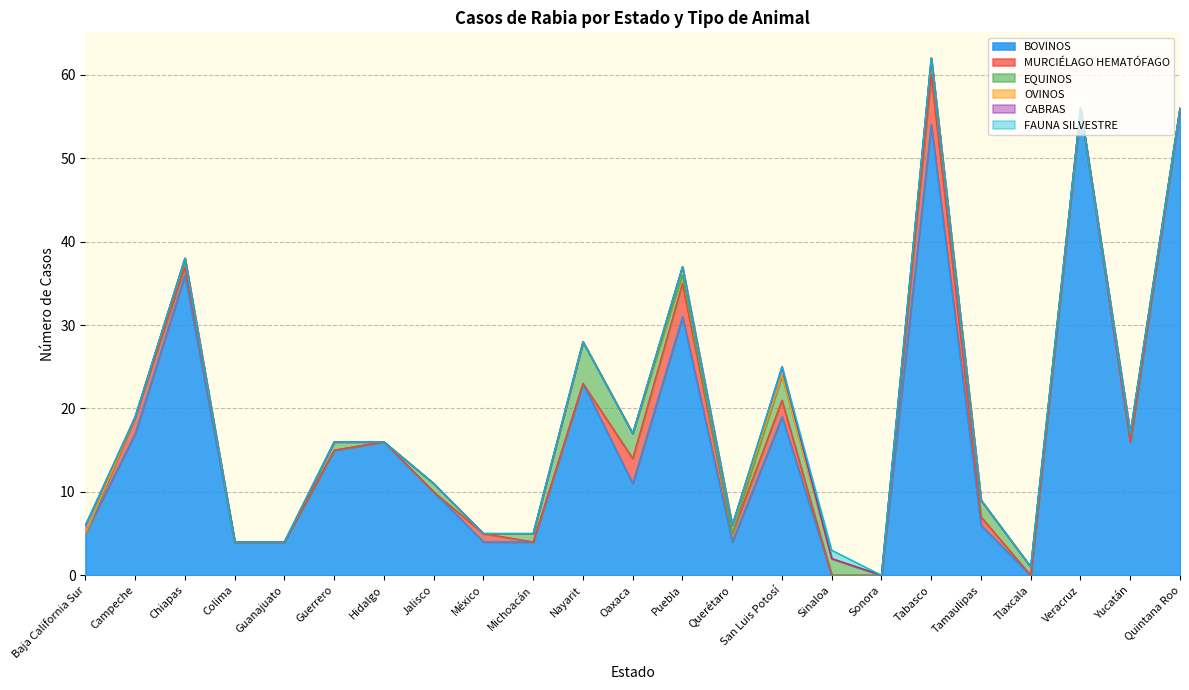

True or false: FAUNA SILVESTRE and BOVINOS intersect in this chart.

True